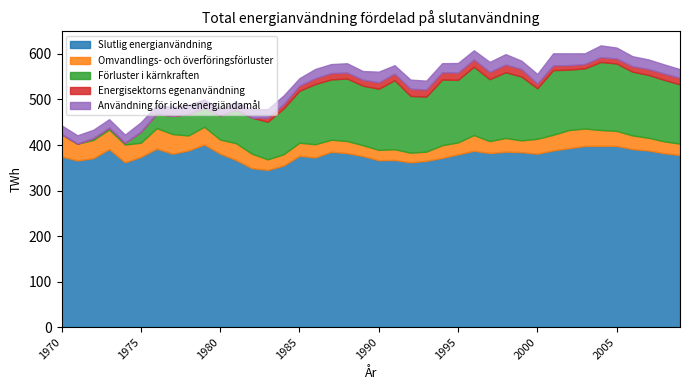

At how many categories does at least one series exceed 25?

40